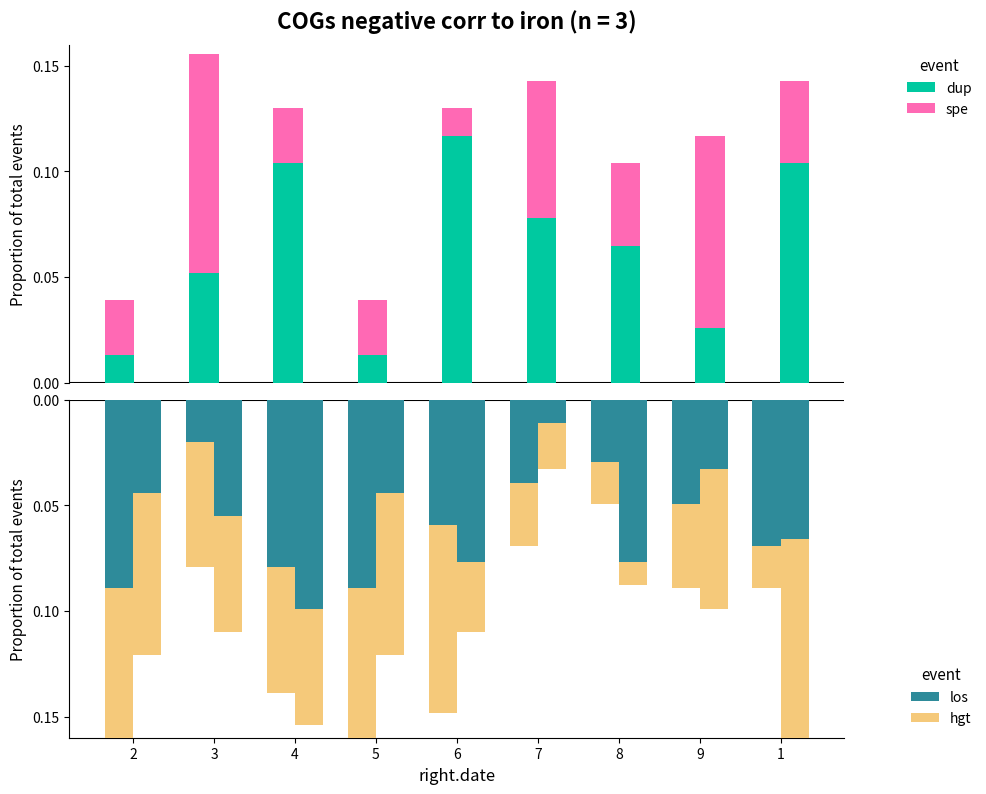

What is the spread (max minus min) of values at 7?

0.1